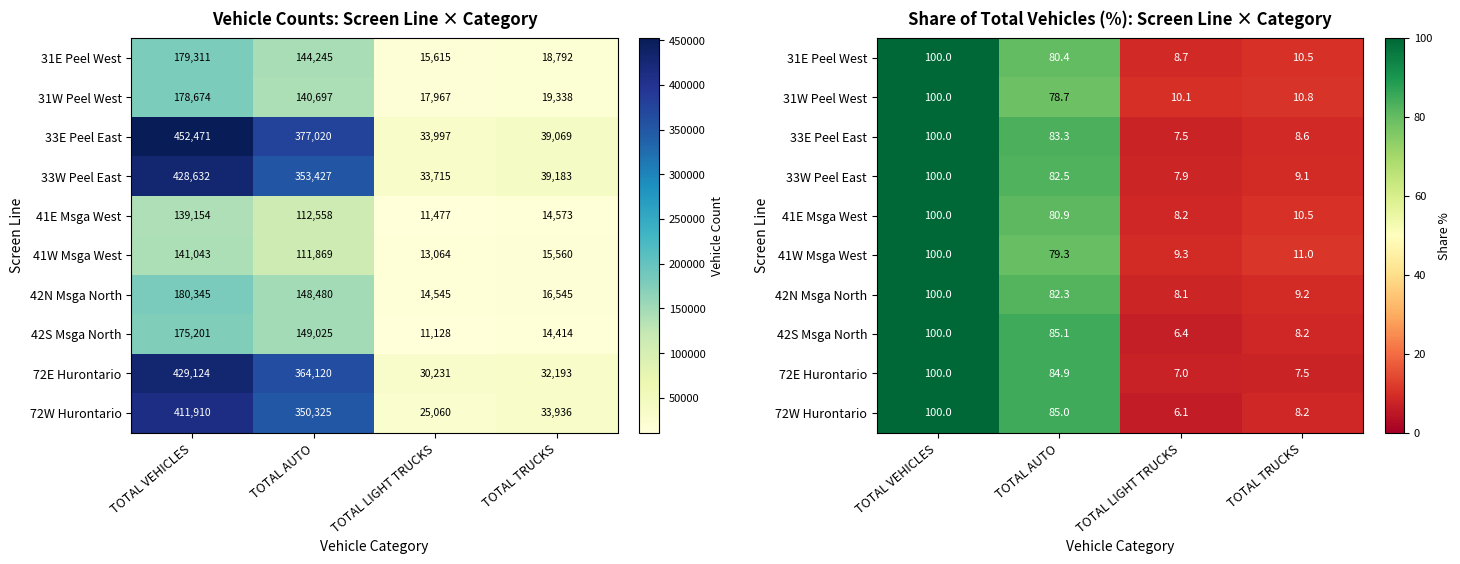

The 41E Msga West series shows 13.9 at TOTAL LIGHT TRUCKS. True or false?

False